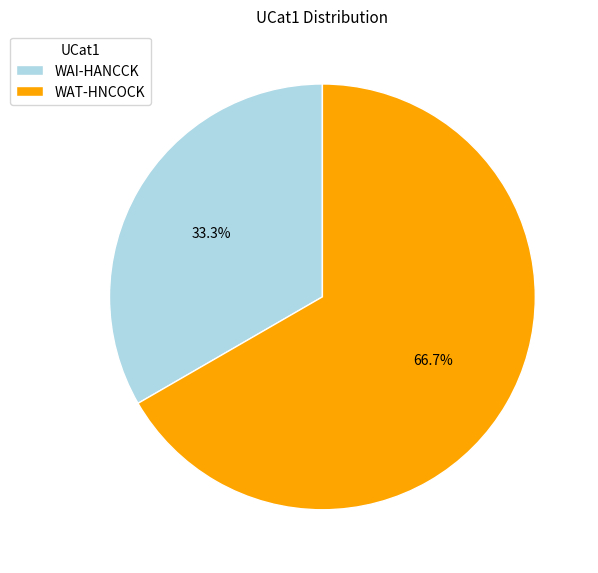

How many segments does this pie chart have?

2